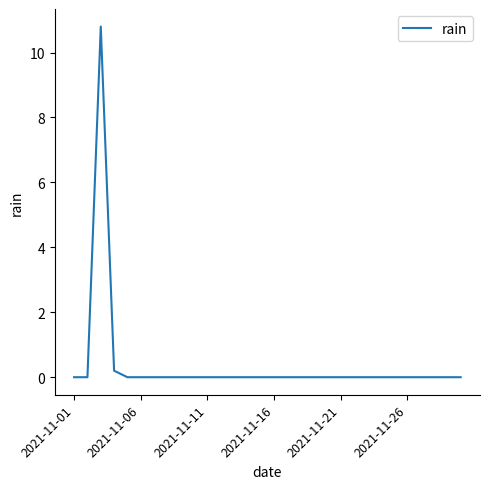

What is the maximum value shown in the chart?

10.8